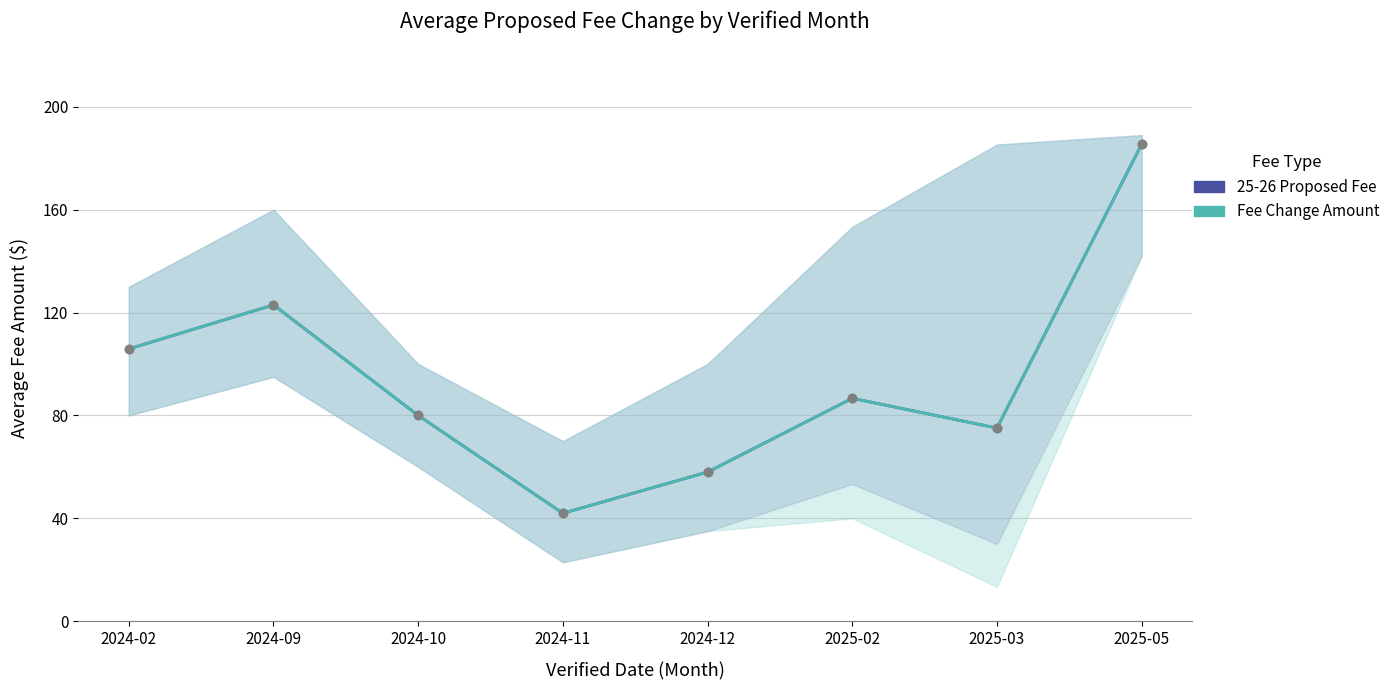

What is the difference between the second highest and second lowest values in the Fee Change Amount series?

65.0